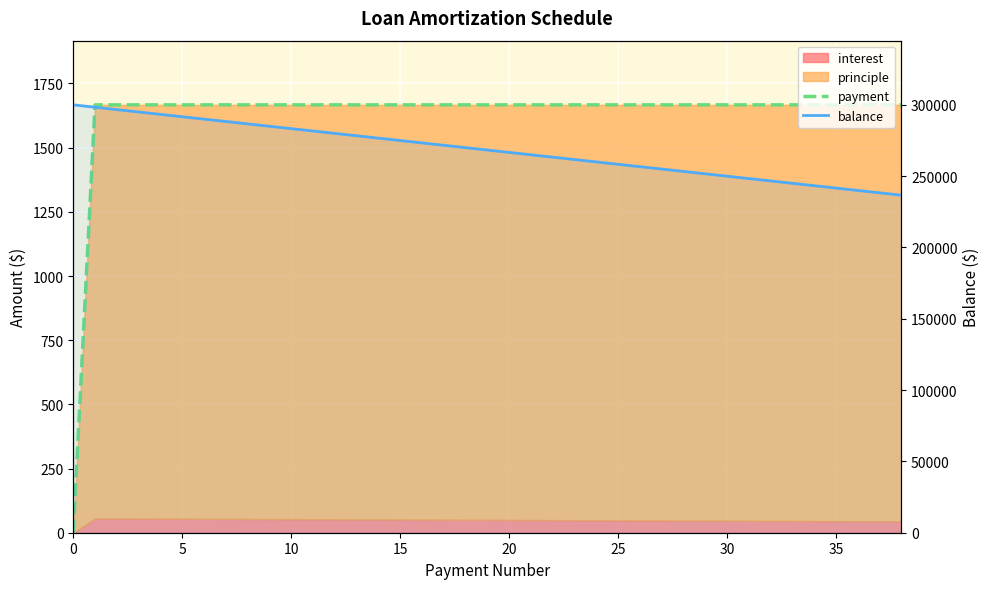

What is the difference between the second highest and minimum values in the balance series?

61672.4